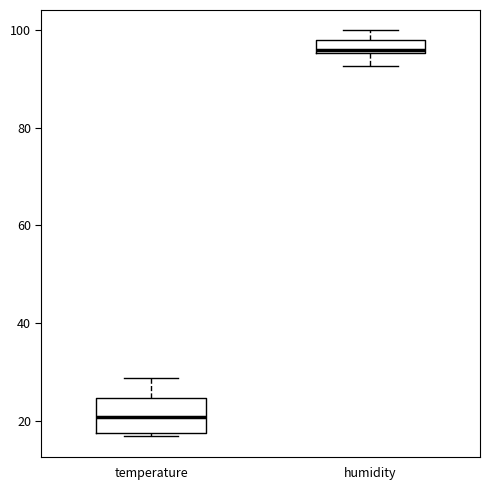

Where is the lower edge of the box for temperature on the y-axis? The values are not printed on the chart, so give them approximately, as read against the axis.

18